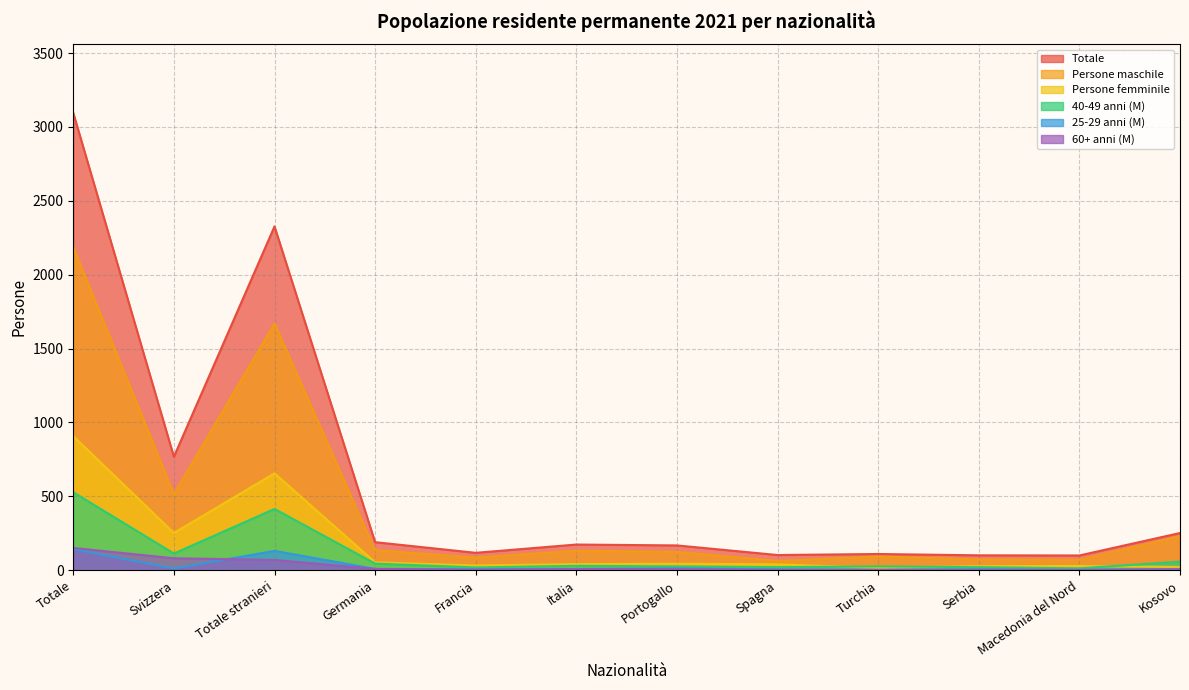

True or false: Totale has more than 2 interior local peaks.

True